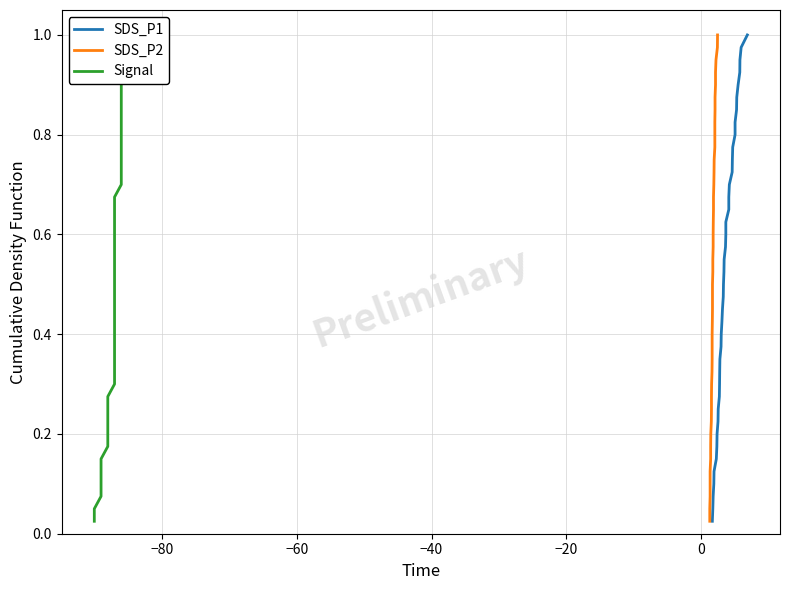

Reading right to left, transcribe all the data shown in this chart.

SDS_P1: 1.0	1.0	0.9	0.9	0.9	0.9	0.8	0.8	0.8	0.8	0.8	0.7	0.7	0.7	0.7	0.6	0.6	0.6	0.6	0.5	0.5	0.5	0.5	0.4	0.4	0.4	0.3	0.3	0.3	0.3	0.2	0.2	0.2	0.2	0.1	0.1	0.1	0.1	0.1	0.0
SDS_P2: 1.0	1.0	0.9	0.9	0.9	0.9	0.8	0.8	0.8	0.8	0.8	0.7	0.7	0.7	0.7	0.6	0.6	0.6	0.6	0.5	0.5	0.5	0.5	0.4	0.4	0.4	0.3	0.3	0.3	0.3	0.2	0.2	0.2	0.2	0.1	0.1	0.1	0.1	0.1	0.0
Signal: 1.0	1.0	0.9	0.9	0.9	0.9	0.8	0.8	0.8	0.8	0.8	0.7	0.7	0.7	0.7	0.6	0.6	0.6	0.6	0.5	0.5	0.5	0.5	0.4	0.4	0.4	0.3	0.3	0.3	0.3	0.2	0.2	0.2	0.2	0.1	0.1	0.1	0.1	0.1	0.0